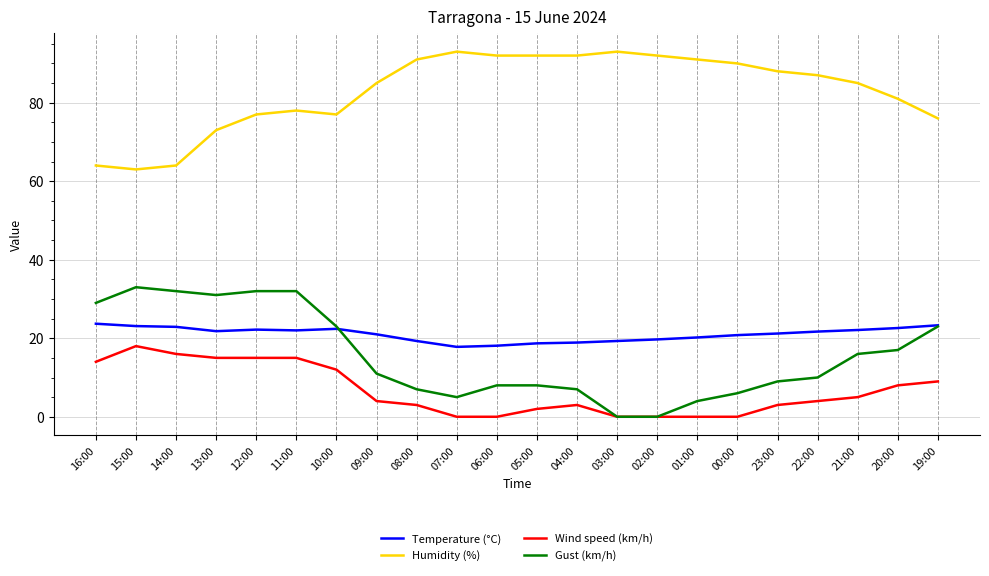

What is the difference between the highest and lowest values at 04:00?

89.0